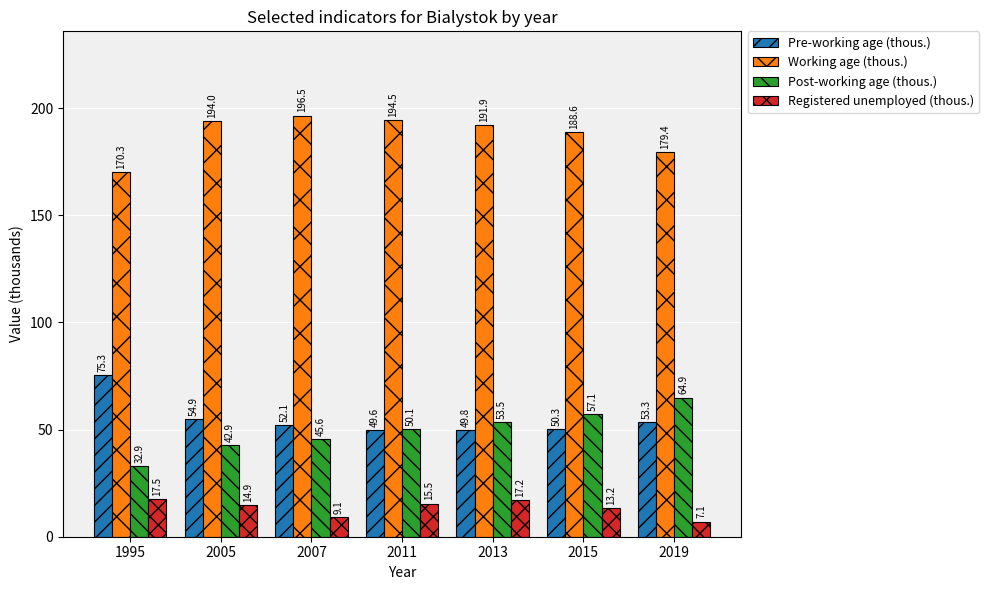

Reading left to right, list all the values displayed in this chart.

Pre-working age (thous.): 75.3	54.9	52.1	49.6	49.8	50.3	53.3
Working age (thous.): 170.3	194.0	196.5	194.5	191.9	188.6	179.4
Post-working age (thous.): 32.9	42.9	45.6	50.1	53.5	57.1	64.9
Registered unemployed (thous.): 17.5	14.9	9.1	15.5	17.2	13.2	7.1